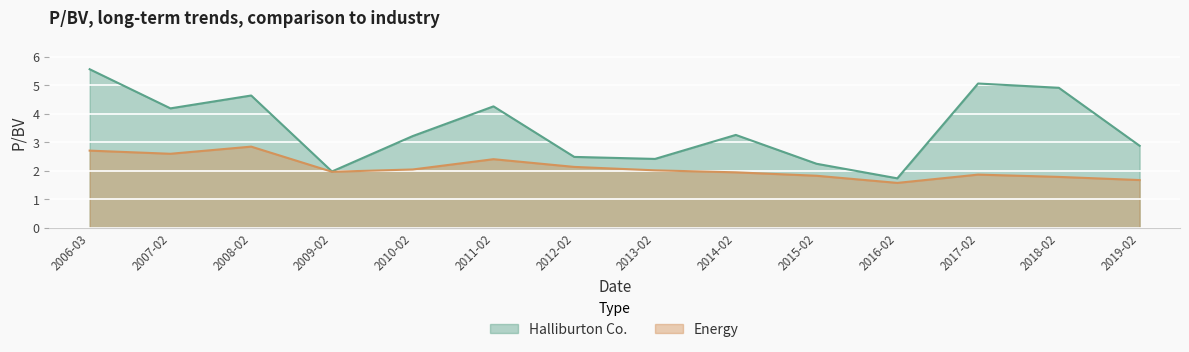

Rank the series by their average value, from lowest to highest.

Energy, Halliburton Co.